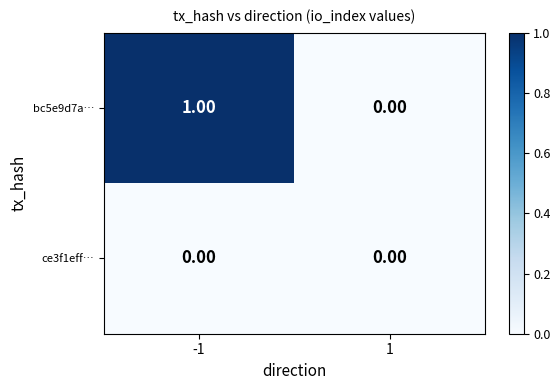

Between -1 and 1, which series saw the biggest shift?

bc5e9d7a…